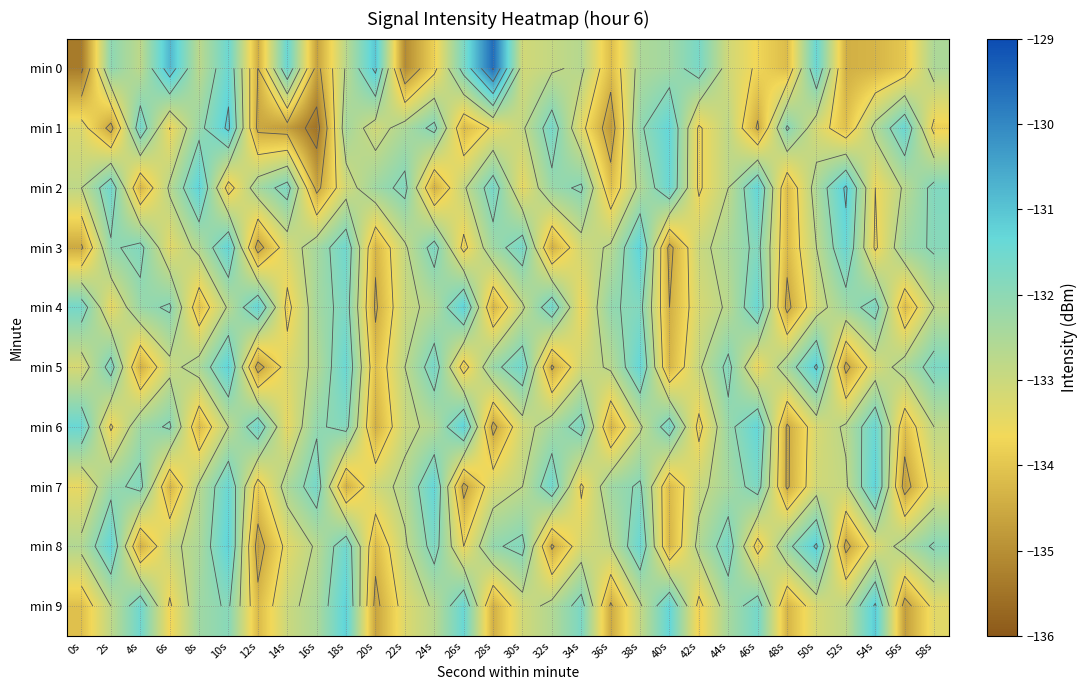

Is it true that min 7 equals -134.2 at 40s?

True